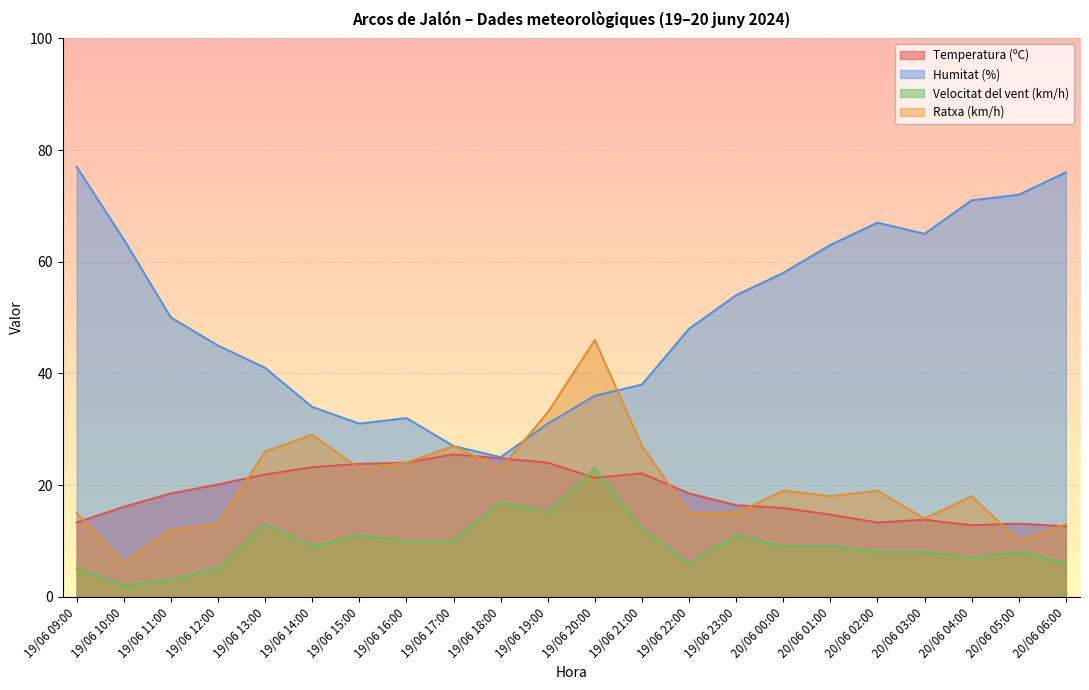

Which has a higher value, 19/06 19:00 or 19/06 12:00?

19/06 19:00